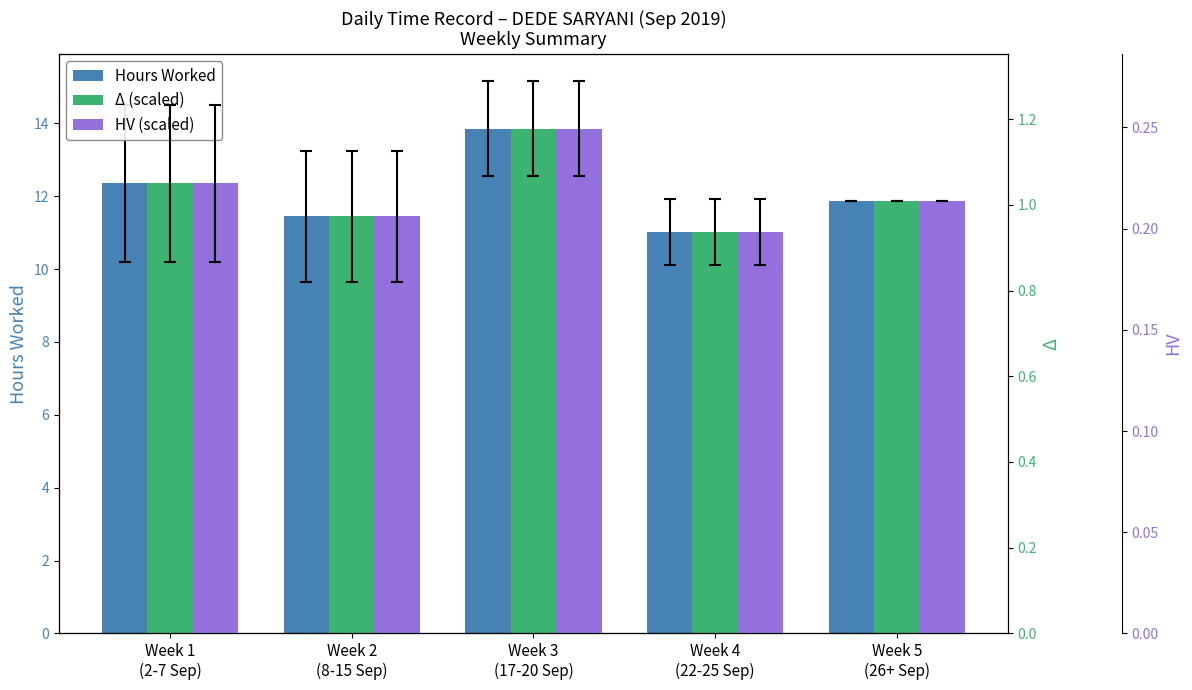

Does the chart contain any negative values?

No